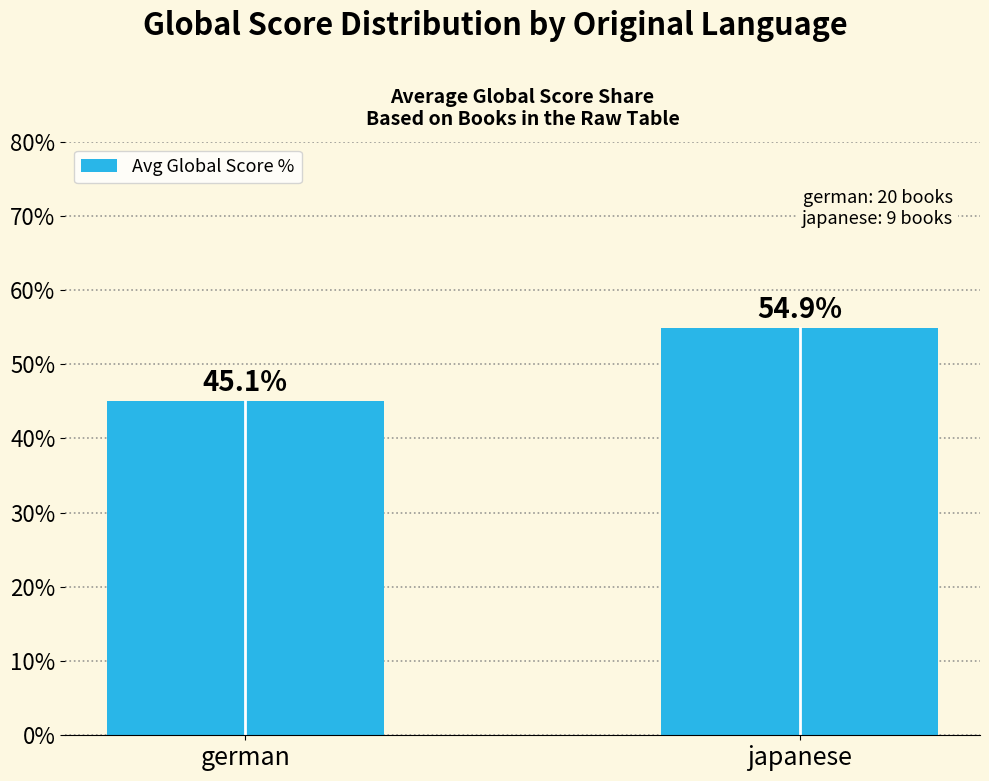

Count the number of data series in this chart.

1